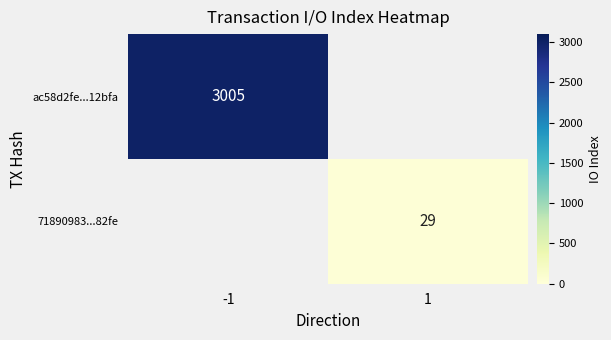

True or false: ac58d2fe...12bfa has a value of 3005 at -1.

True